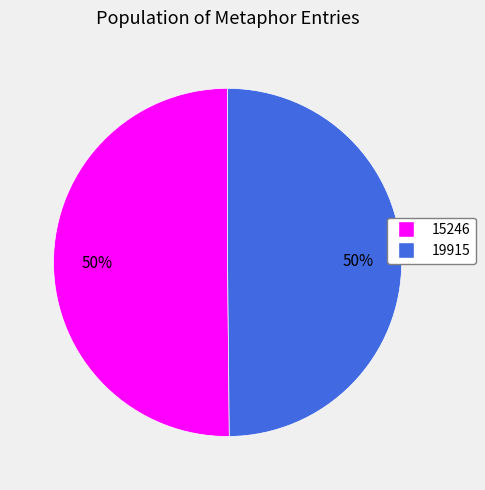

Approximately how many times larger is the value at 19915 compared to 15246?

1.0